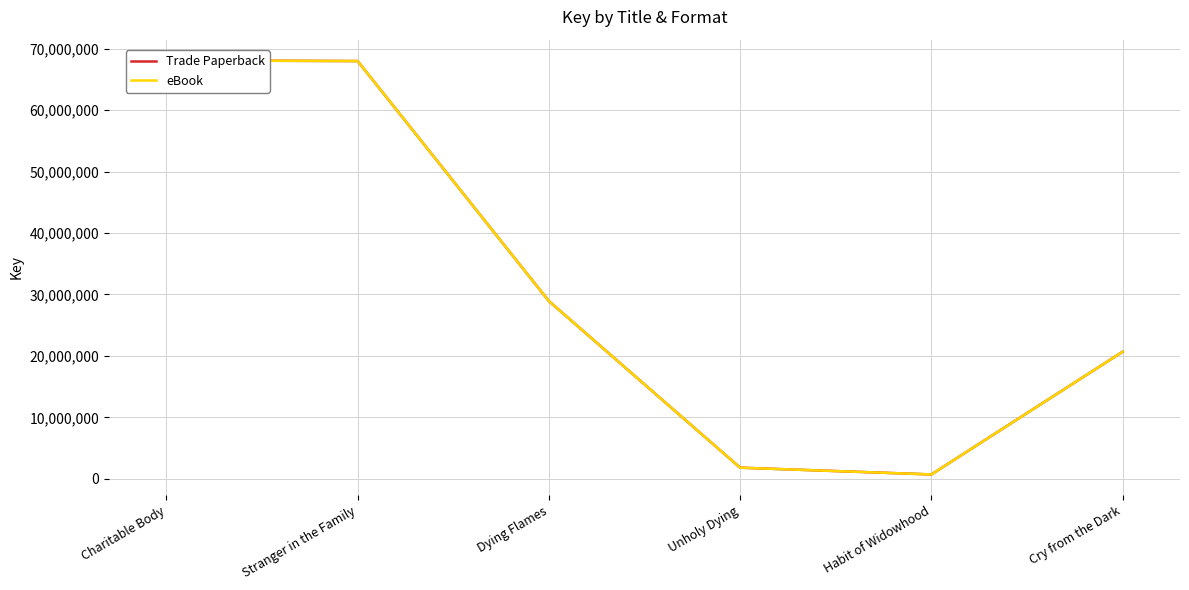

Rank the categories by eBook value from lowest to highest.

Habit of Widowhood, Unholy Dying, Cry from the Dark, Dying Flames, Stranger in the Family, Charitable Body